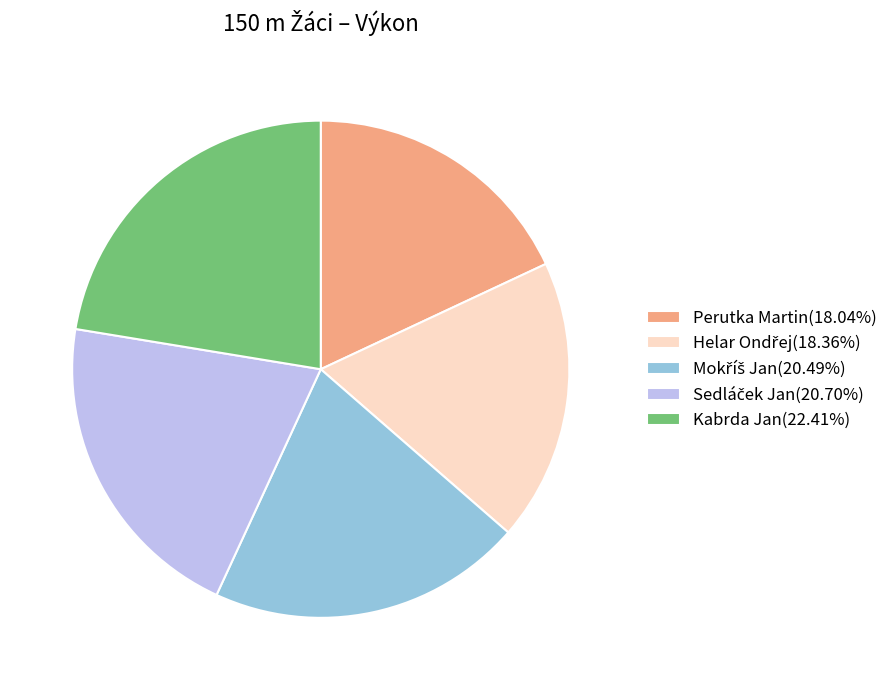

Does any single category account for the majority?

No